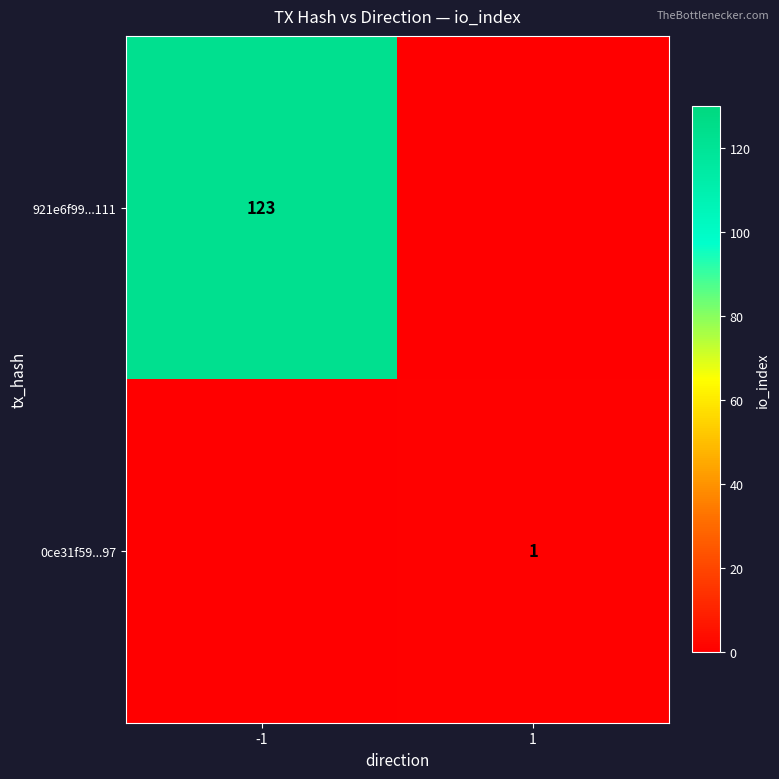

True or false: 0ce31f59...97 has a value of 1 at 1.

True